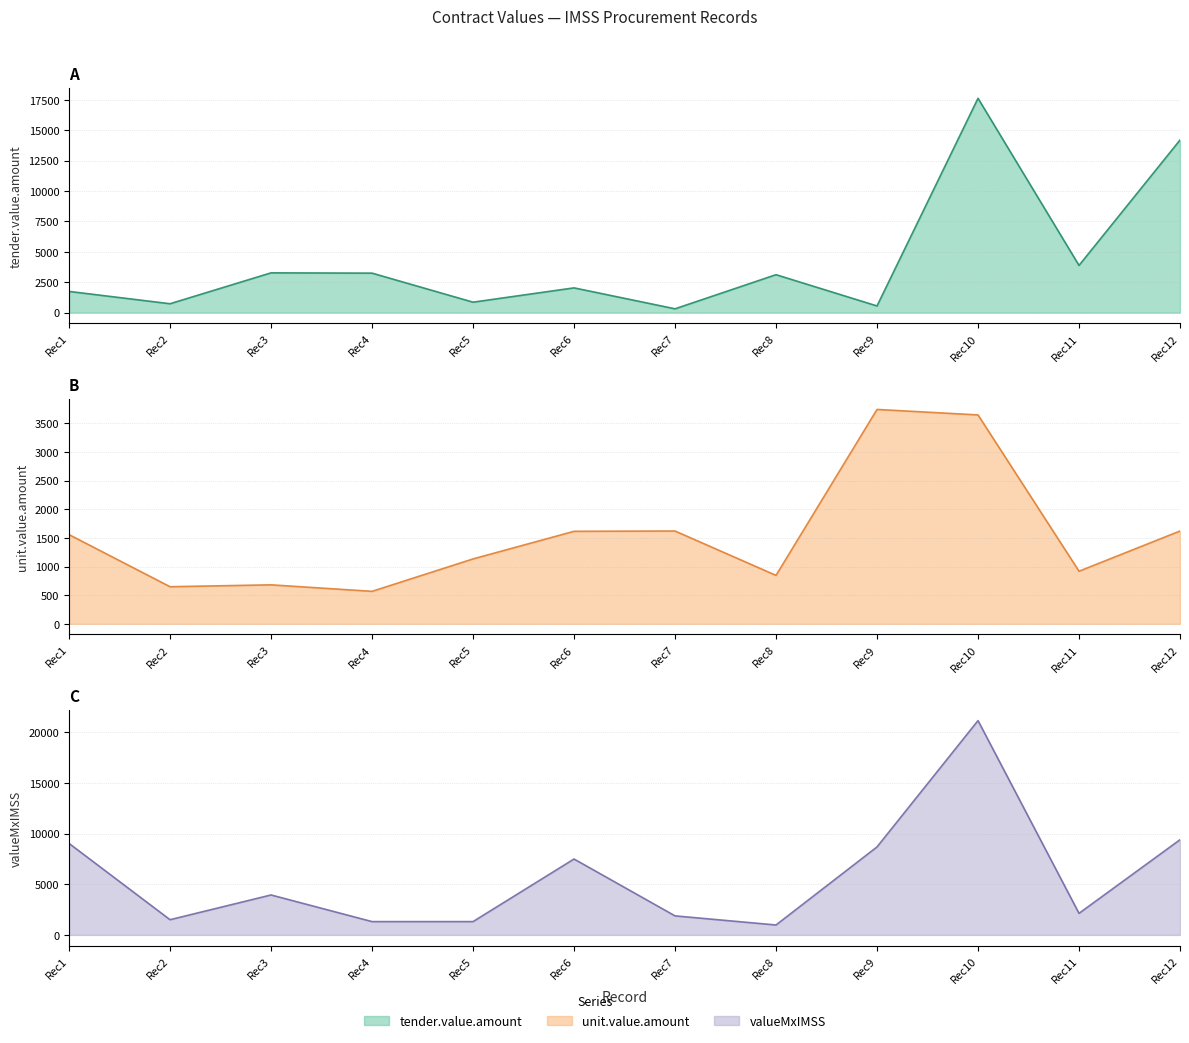

Does the chart have visible grid lines?

Yes